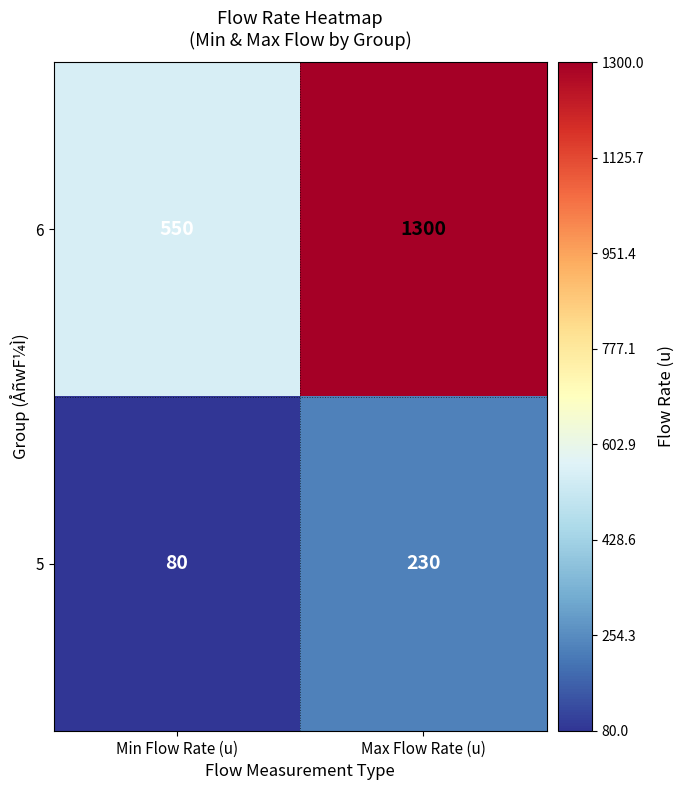

What is the sum of all 5 values?

310